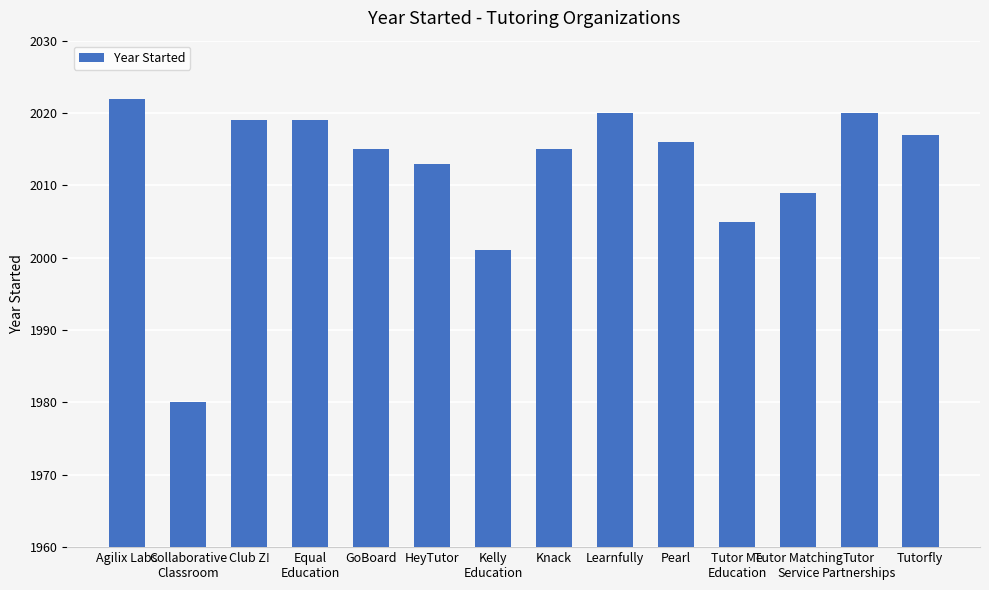

What is the difference between the values at Tutor Matching
Service and Knack?

6